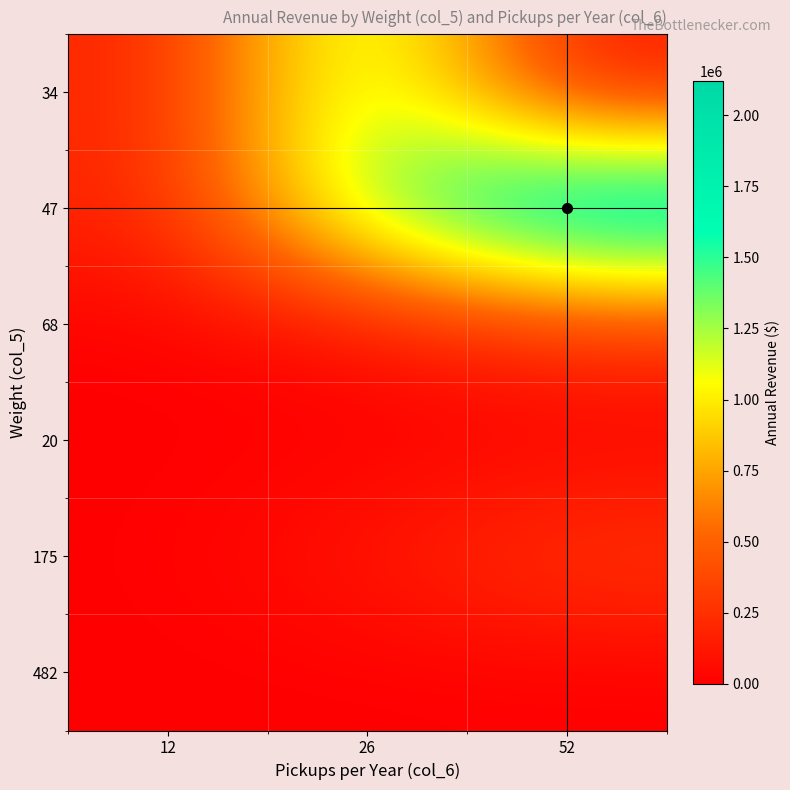

How many data points does each series have?

3